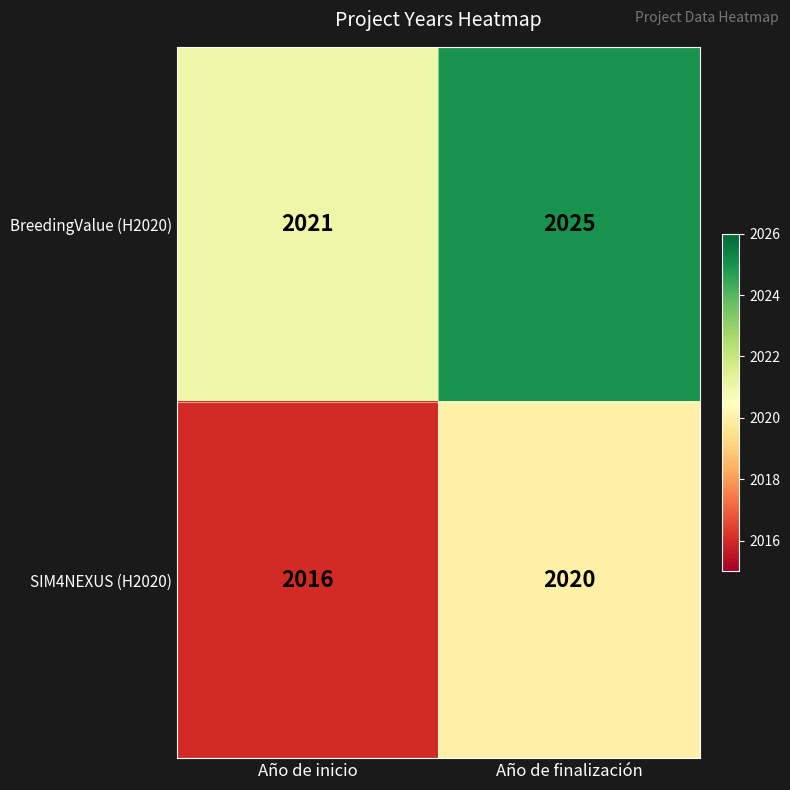

At which category is the sum across all series the highest?

Año de finalización